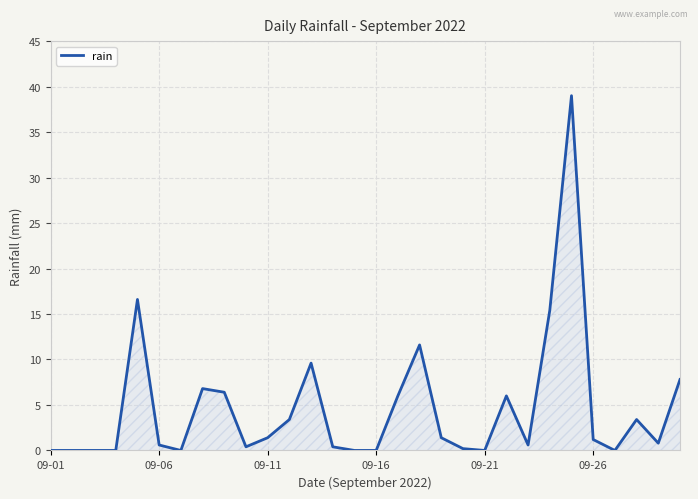

What is the difference between the maximum and minimum values?

39.0